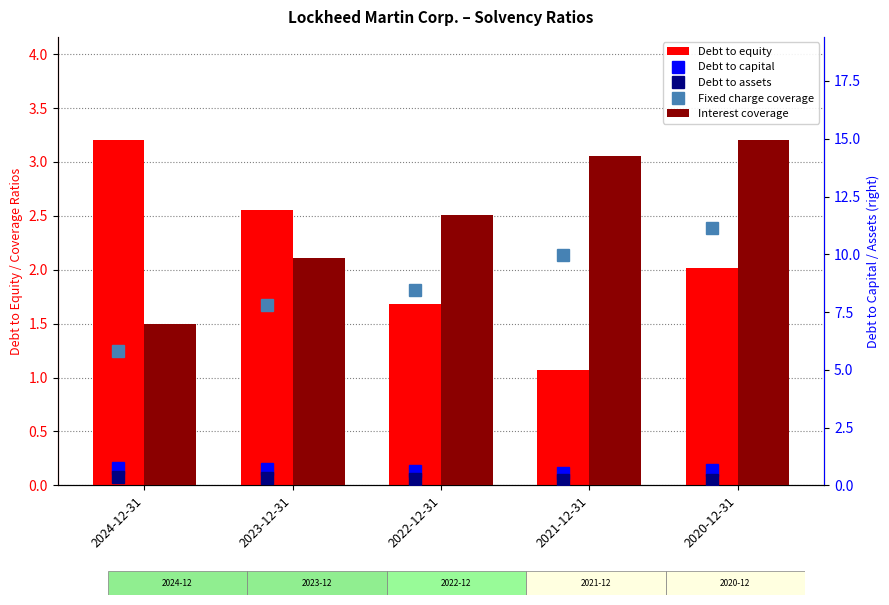

Are the bars horizontal?

No